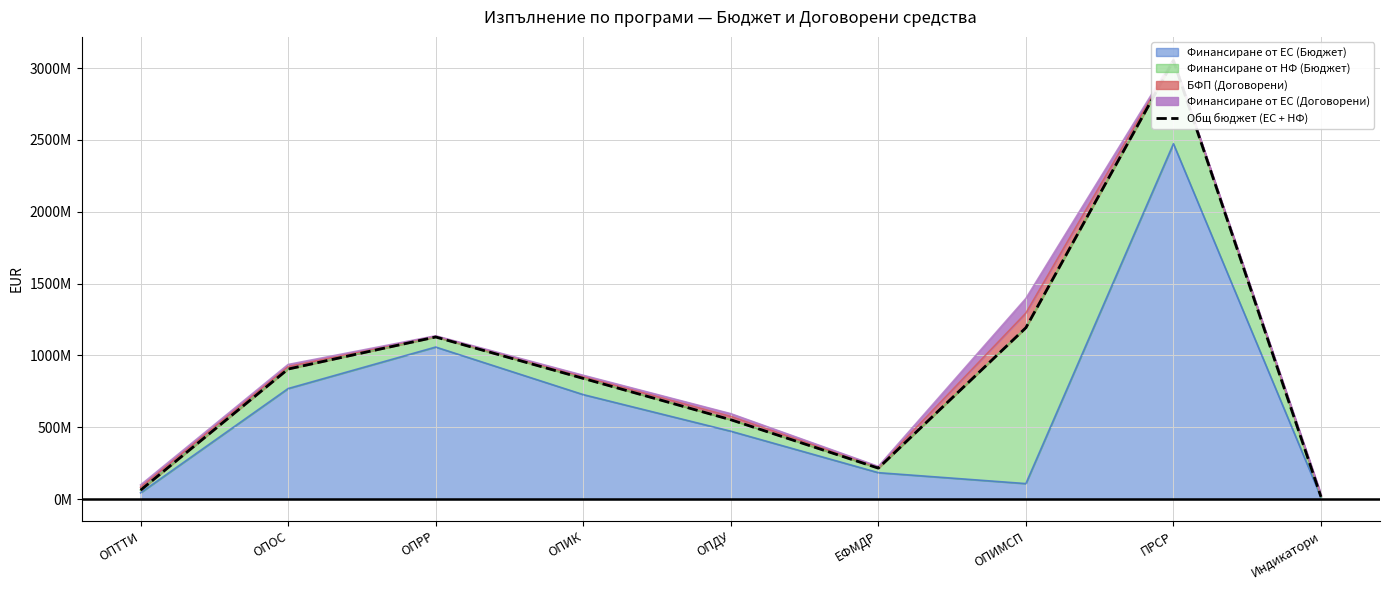

Reading left to right, what are all the values shown in this chart?

ОПТТИ=61926152.1	ОПОС=905281731.8	ОПРР=1128432709.4	ОПИК=840156402.6	ОПДУ=552450882.8	ЕФМДР=215344710.8	ОПИМСП=1192813283.3	ПРСР=3051955579.4	Индикатори=15436413.2